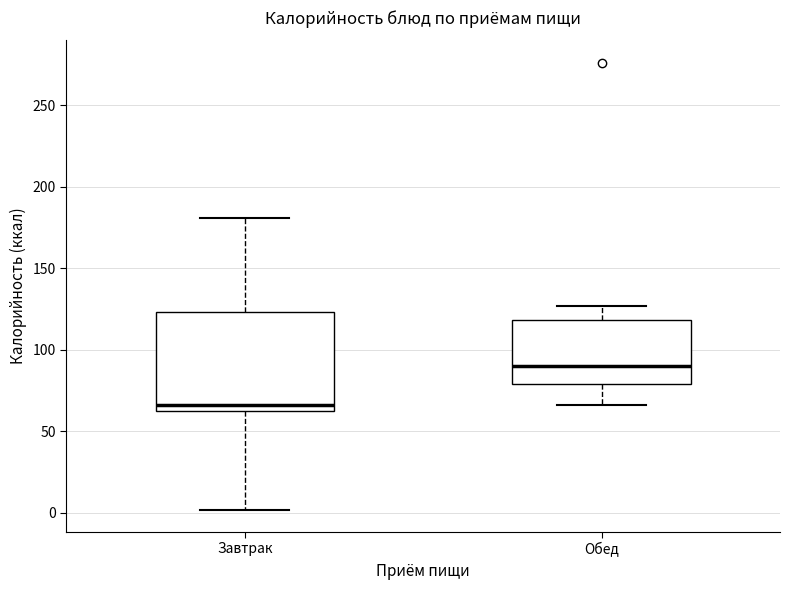

Which box has the highest median line?

Обед